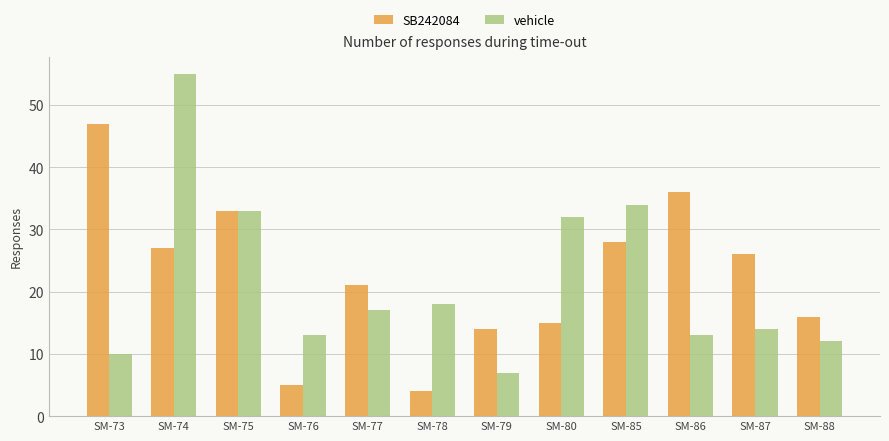

What is the lowest value of the SB242084 series?

4